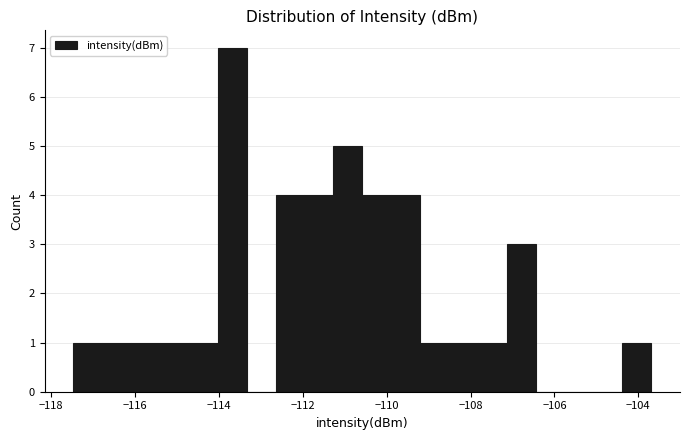

Read against the x-axis, roughly where is the centre of the tallest bar?

-113.6